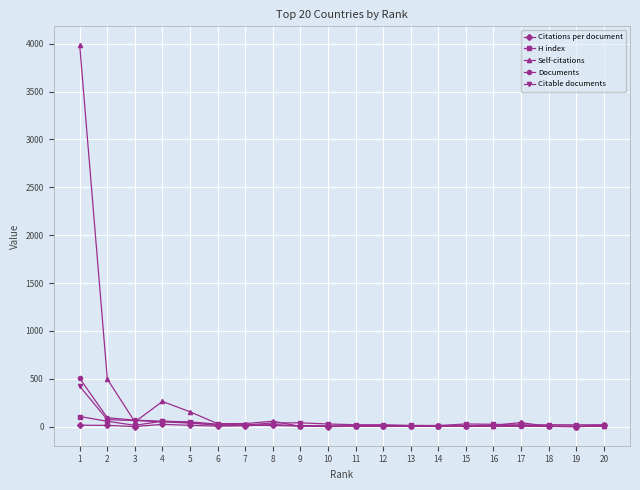

Which series changed the most between 1 and 5?

Self-citations